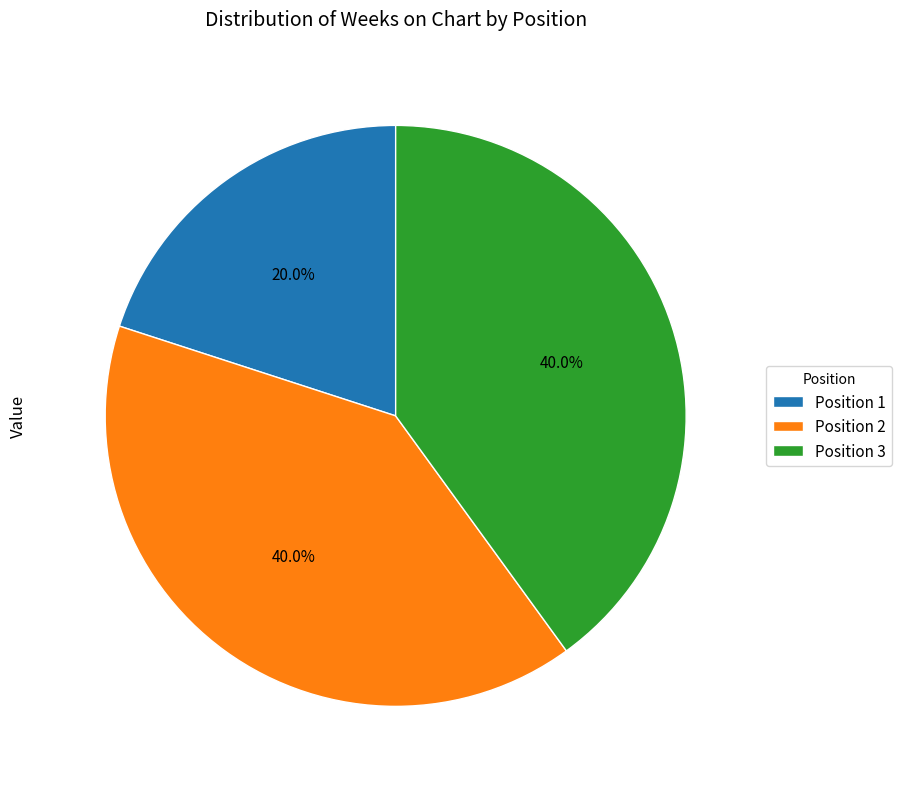

Does any single category account for the majority?

No